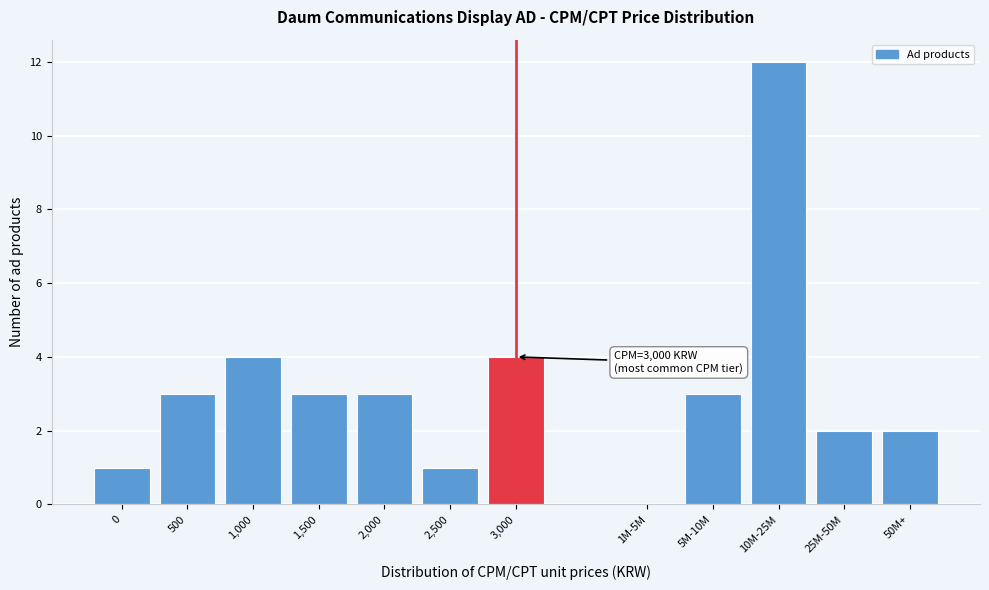

Reading left to right, what are all the values shown in this chart?

0=1	500=3	1,000=4	1,500=3	2,000=3	2,500=1	3,000=4	1M-5M=0	5M-10M=3	10M-25M=12	25M-50M=2	50M+=2